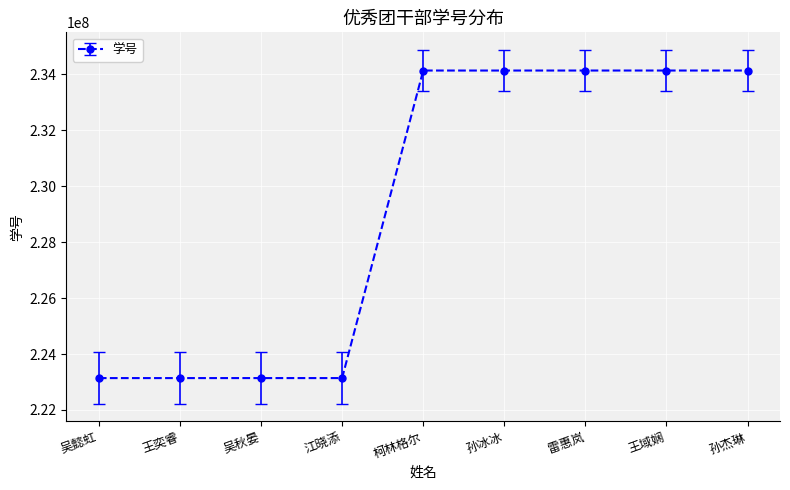

The value at 孙冰冰 is 130452775. True or false?

False